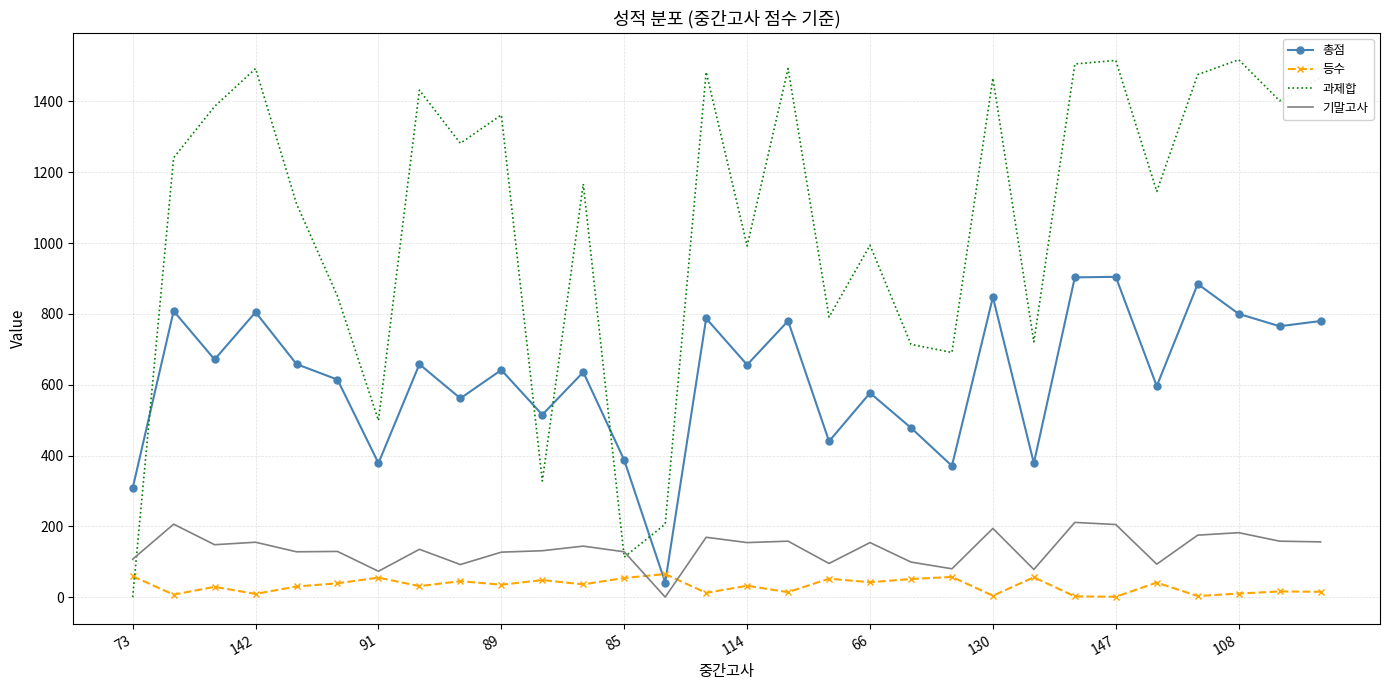

True or false: 기말고사 and 총점 cross at least once.

False